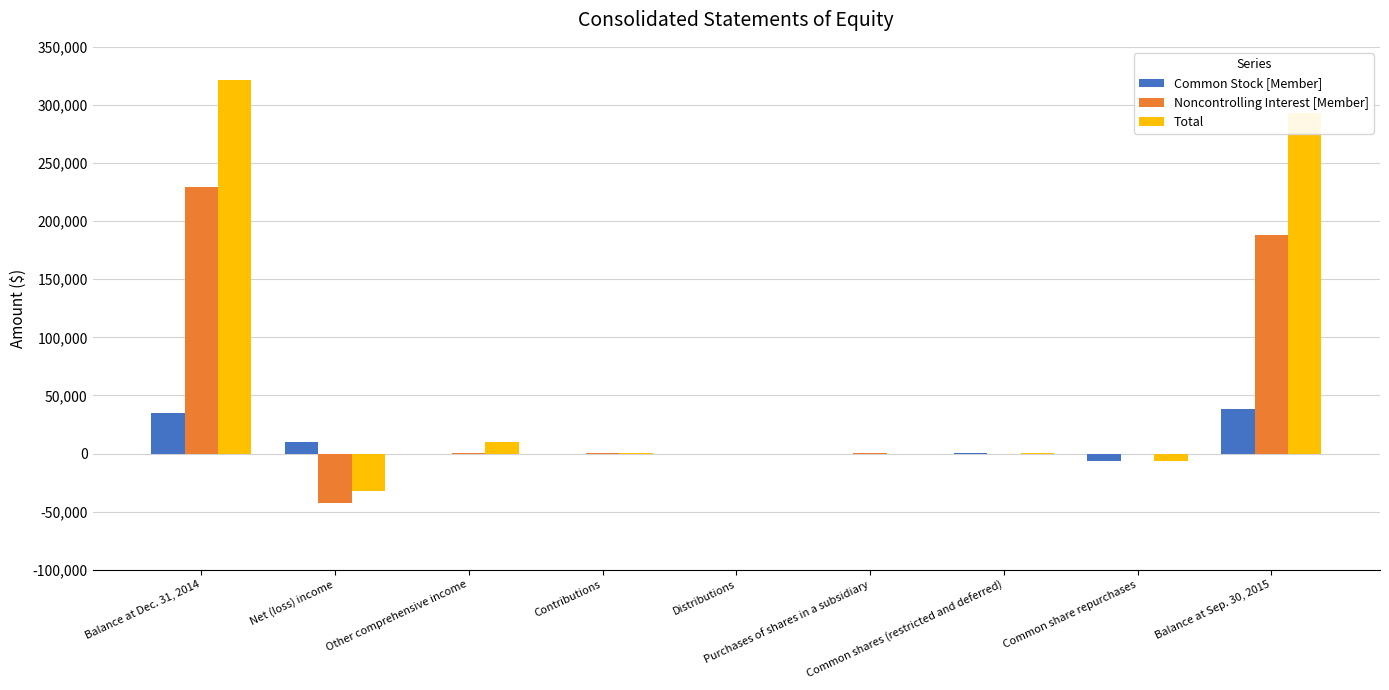

What is the sum of all Common Stock [Member] values?

77150